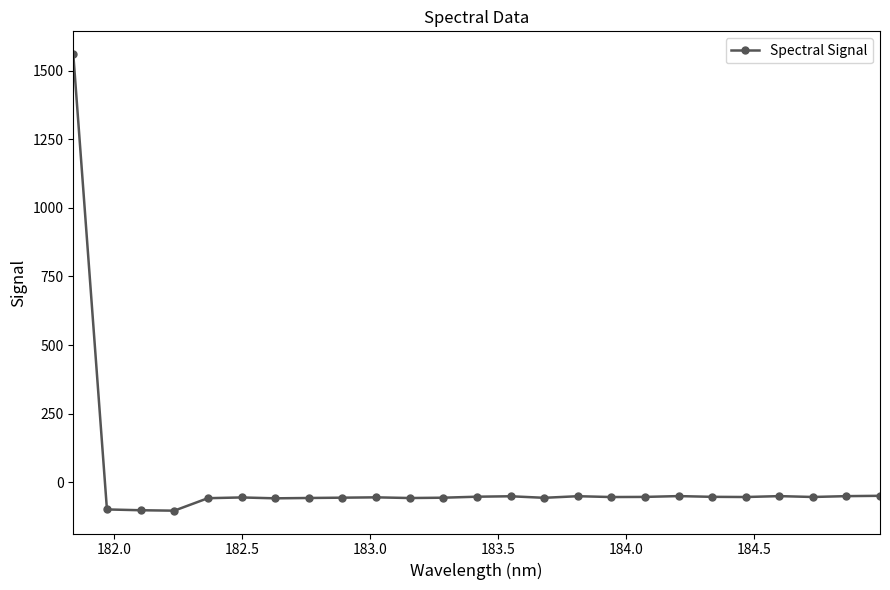

What is the maximum value shown in the chart?

1561.2